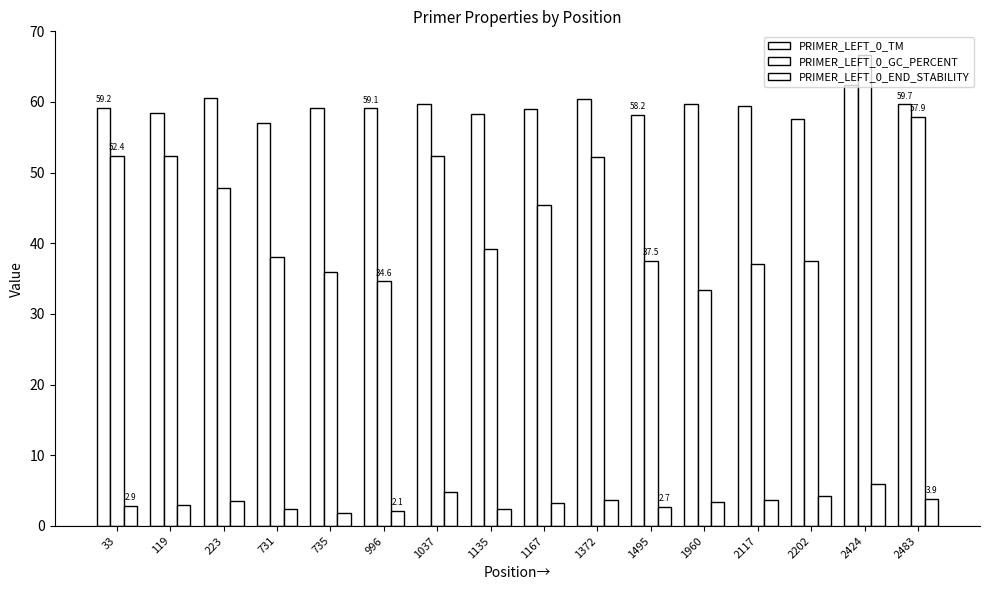

Does the chart contain any negative values?

No